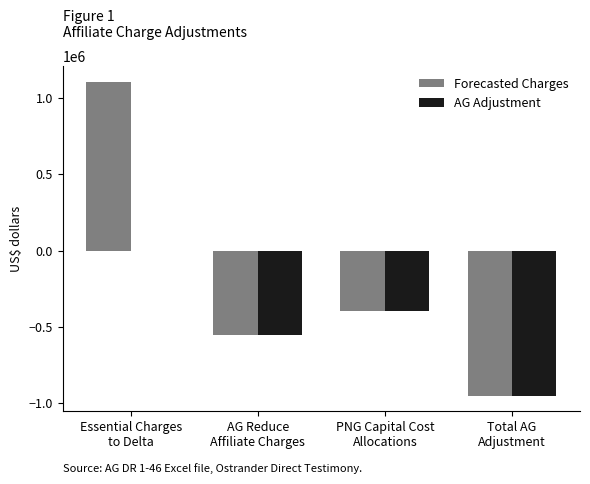

How many data points does each series have?

4